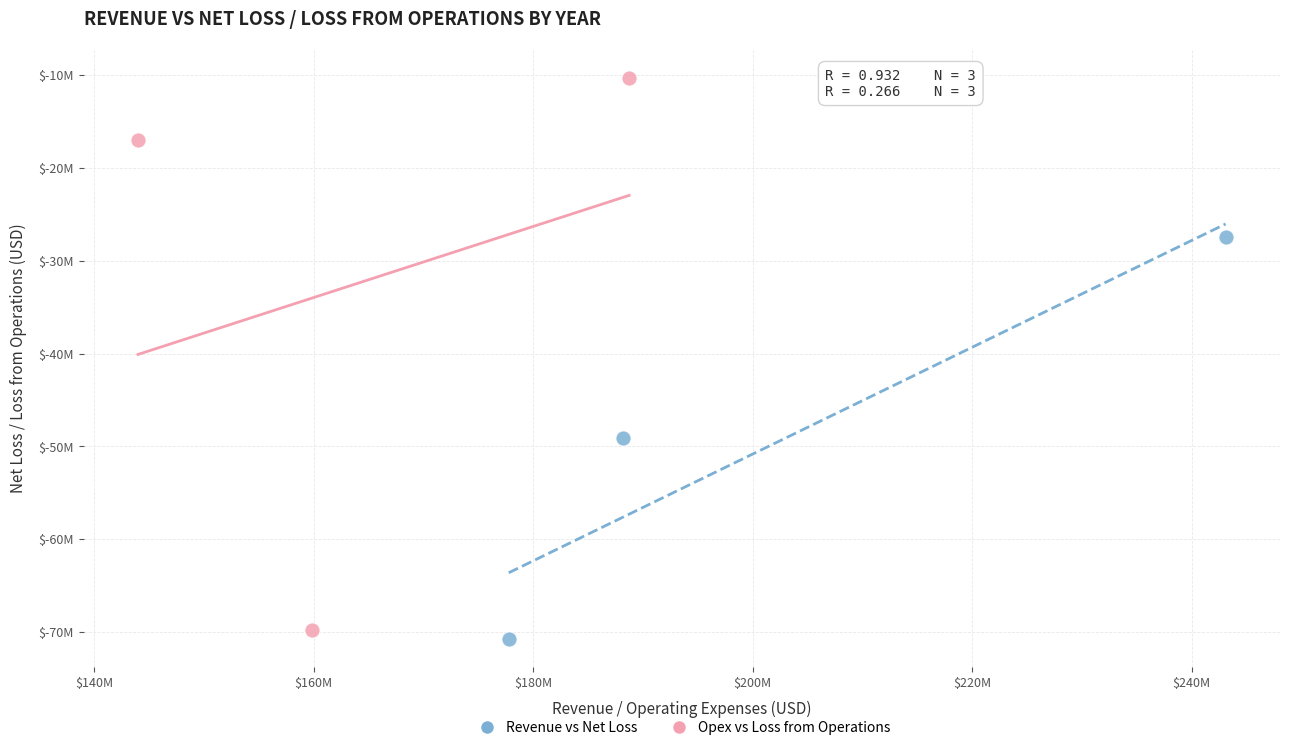

What are all the series names shown in the legend?

Revenue vs Net Loss, Opex vs Loss from Operations